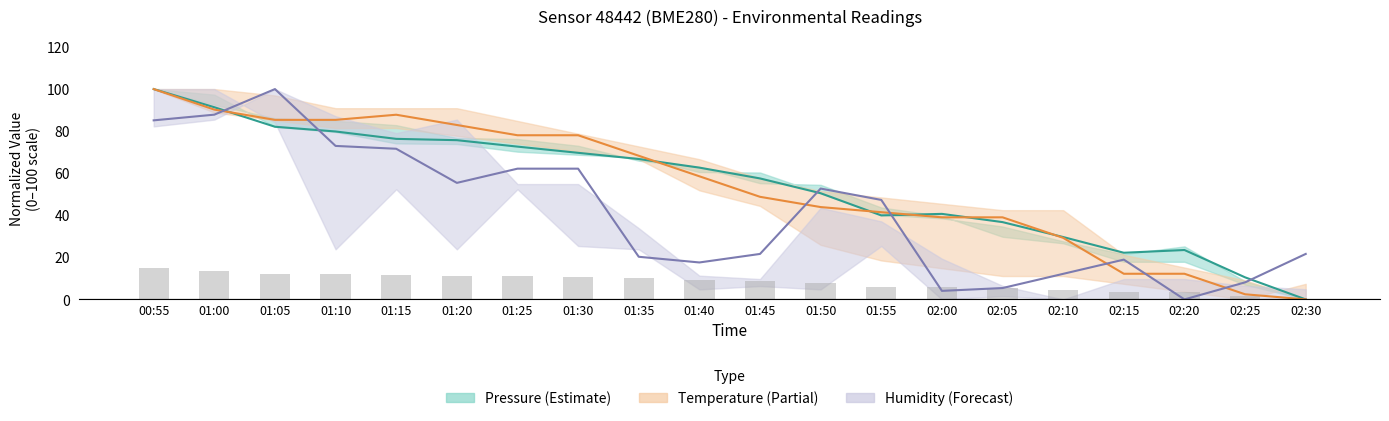

Reading right to left, what are all the values shown in this chart?

Pressure (Estimate): 02:30=0.0	02:25=10.5	02:20=23.5	02:15=22.2	02:10=29.7	02:05=36.7	02:00=40.7	01:55=39.9	01:50=50.5	01:45=57.5	01:40=62.7	01:35=66.7	01:30=69.7	01:25=72.6	01:20=75.7	01:15=76.3	01:10=79.8	01:05=82.1	01:00=91.4	00:55=100.0
Temperature (Partial): 02:30=0.0	02:25=2.4	02:20=12.2	02:15=12.2	02:10=29.3	02:05=39.0	02:00=39.0	01:55=41.5	01:50=43.9	01:45=48.8	01:40=58.5	01:35=68.3	01:30=78.0	01:25=78.0	01:20=82.9	01:15=87.8	01:10=85.4	01:05=85.4	01:00=90.2	00:55=100.0
Humidity (Forecast): 02:30=21.6	02:25=8.1	02:20=0.0	02:15=18.9	02:10=12.2	02:05=5.4	02:00=4.1	01:55=47.3	01:50=52.7	01:45=21.6	01:40=17.6	01:35=20.3	01:30=62.2	01:25=62.2	01:20=55.4	01:15=71.6	01:10=73.0	01:05=100.0	01:00=87.8	00:55=85.1